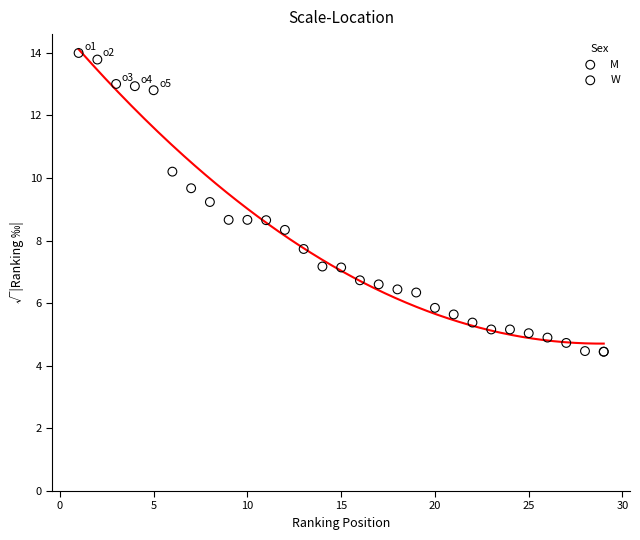

Which series reaches the maximum Y coordinate?

M